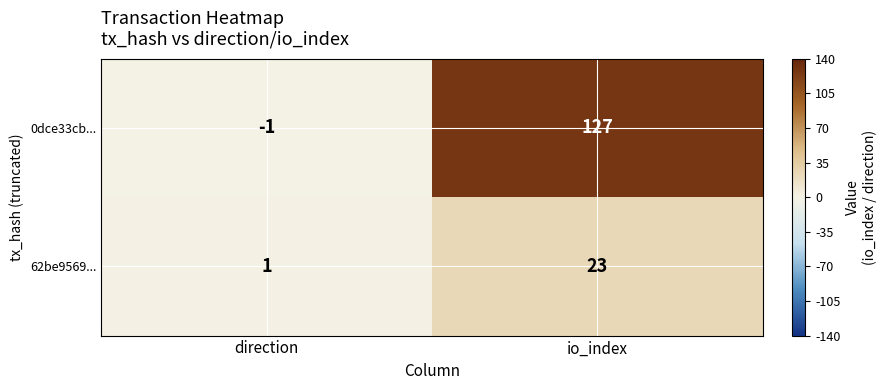

At which category is the sum across all series the highest?

io_index